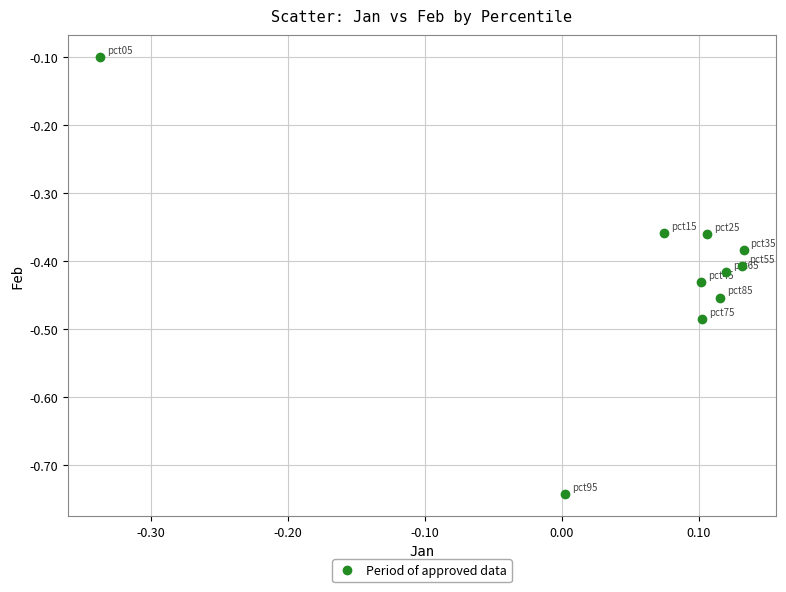

What is the range of Y values (max minus min)?

0.6